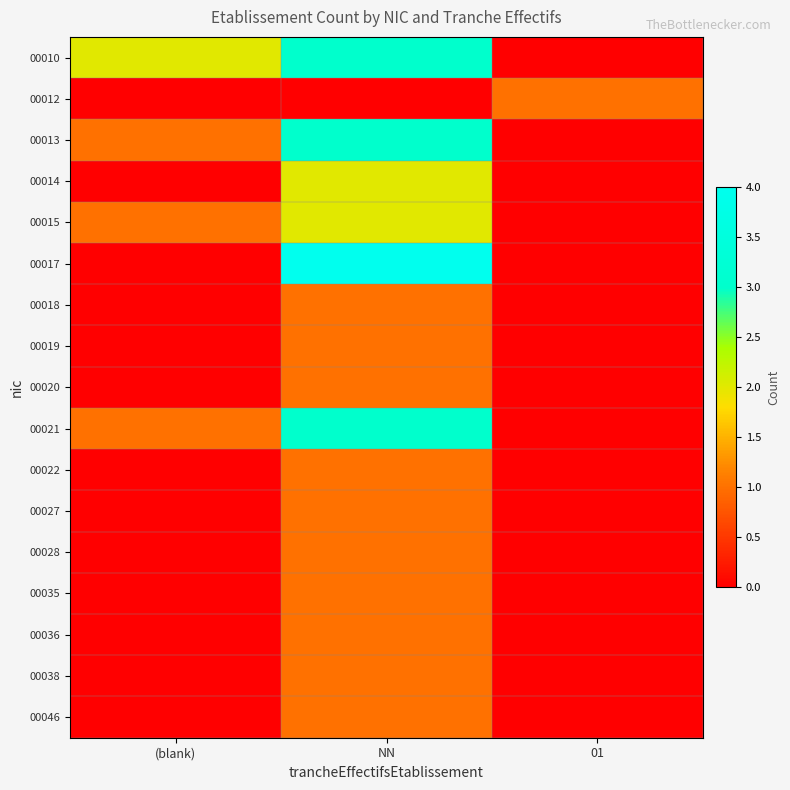

How many series are shown in this chart?

17